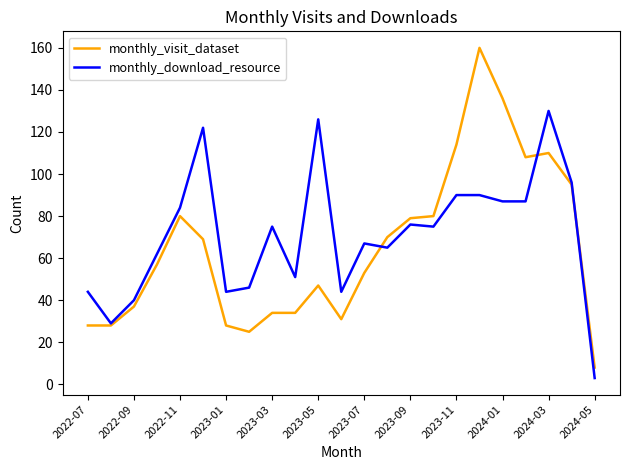

What is the maximum value shown in the chart?

160